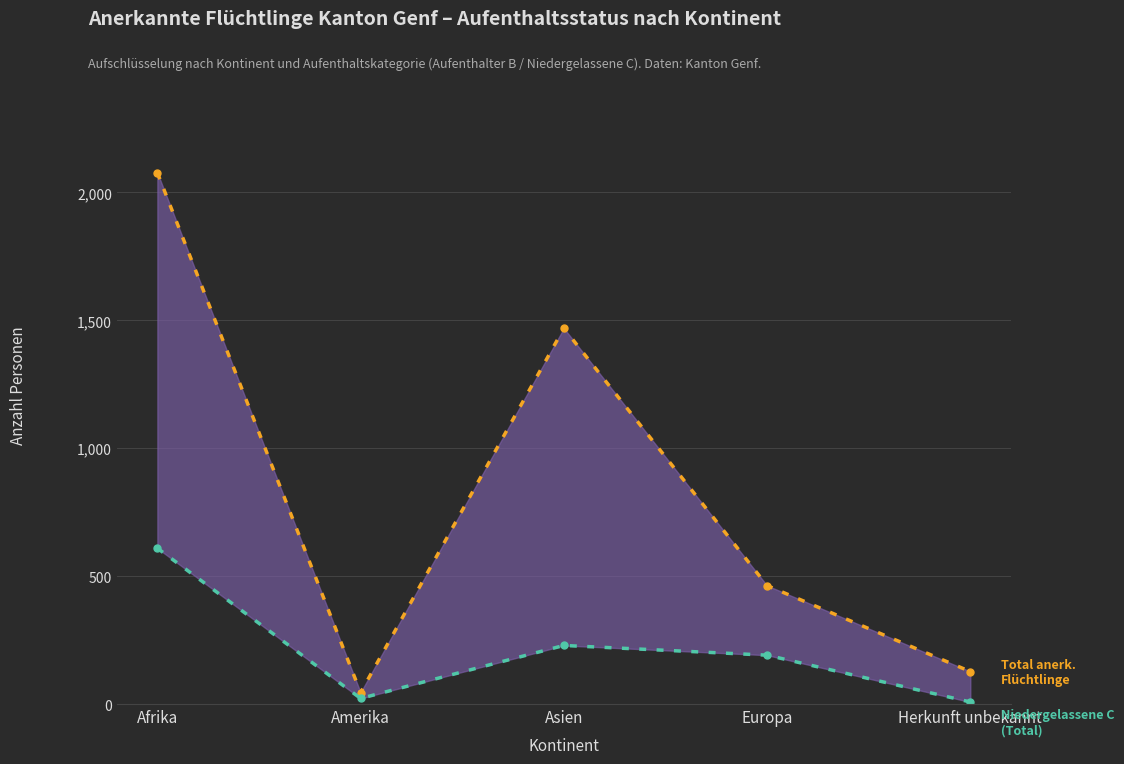

What is the label of the 5th point from the right?

Afrika